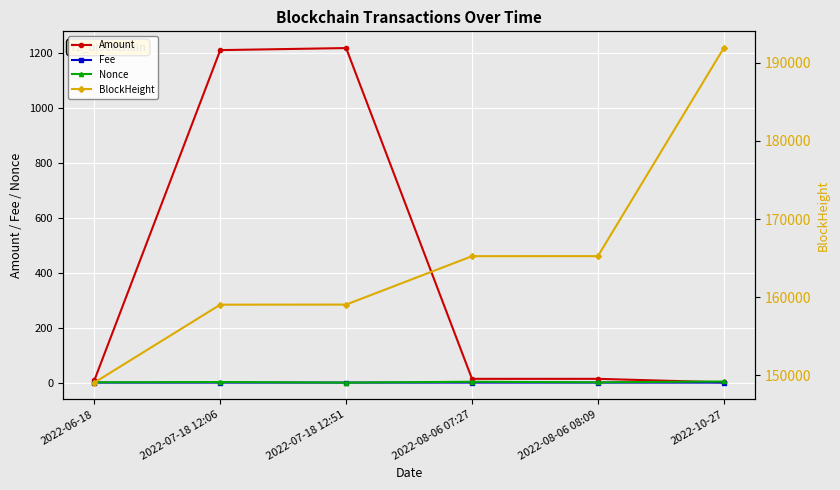

Reading right to left, transcribe all the data shown in this chart.

Amount: 2022-10-27=0.9	2022-08-06 08:09=13.6	2022-08-06 07:27=13.6	2022-07-18 12:51=1216.4	2022-07-18 12:06=1208.9	2022-06-18=8.5
Fee: 2022-10-27=0.0	2022-08-06 08:09=0.0	2022-08-06 07:27=0.0	2022-07-18 12:51=0.0	2022-07-18 12:06=0.0	2022-06-18=0.0
Nonce: 2022-10-27=4.0	2022-08-06 08:09=1.0	2022-08-06 07:27=3.0	2022-07-18 12:51=0.0	2022-07-18 12:06=2.0	2022-06-18=1.0
BlockHeight: 2022-10-27=191902.0	2022-08-06 08:09=165241.0	2022-08-06 07:27=165236.0	2022-07-18 12:51=159034.0	2022-07-18 12:06=159023.0	2022-06-18=149041.0